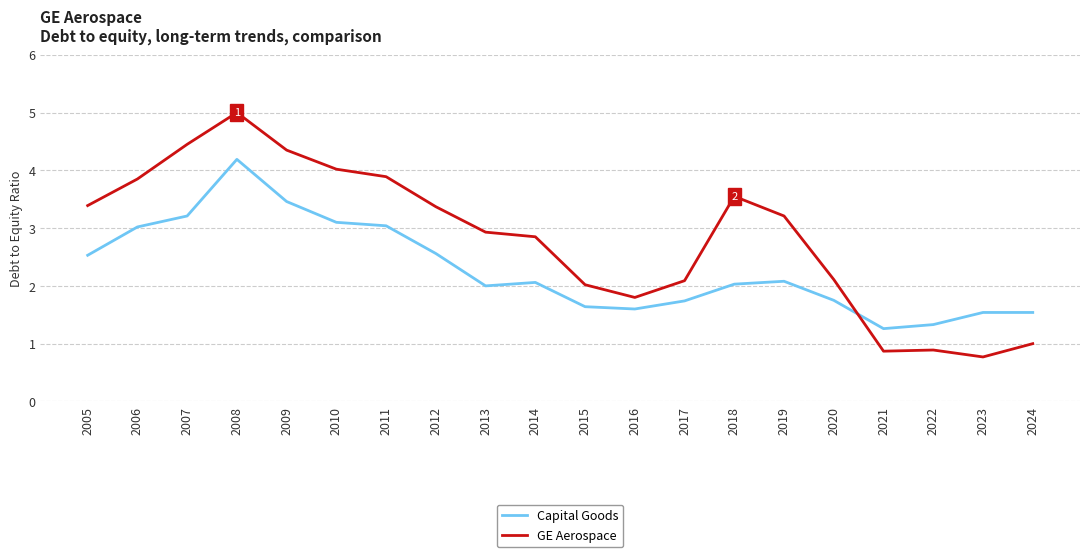

Which series has the widest spread of values?

GE Aerospace